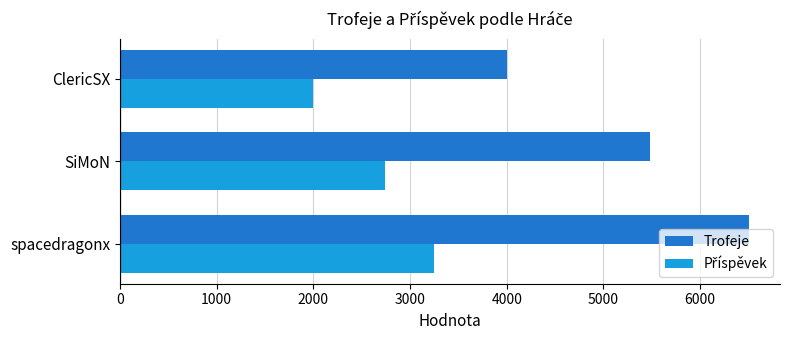

What is the total value across all series at spacedragonx?

9750